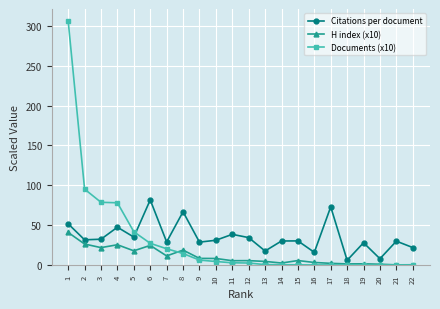

What is the value of the Documents (x10) point at the 14th from the left?

0.5